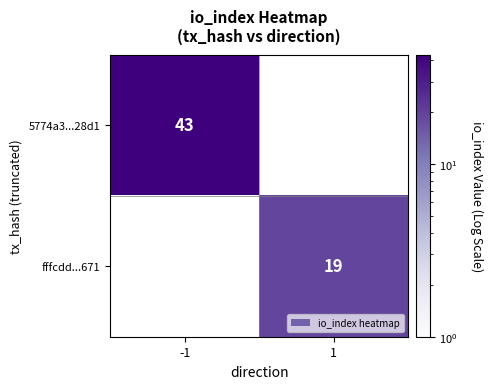

Is it true that 5774a3...28d1 equals 43 at -1?

True